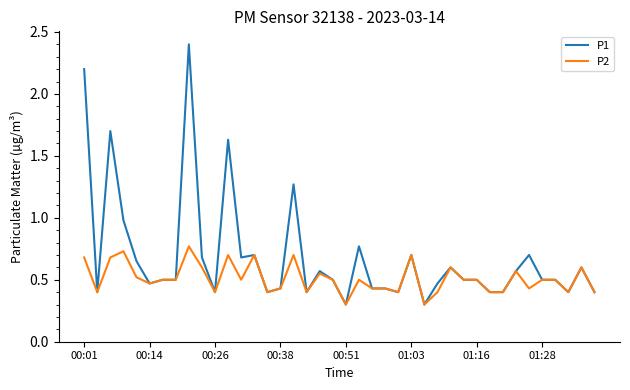

What is the difference between the maximum and minimum values in the P1 series?

2.1